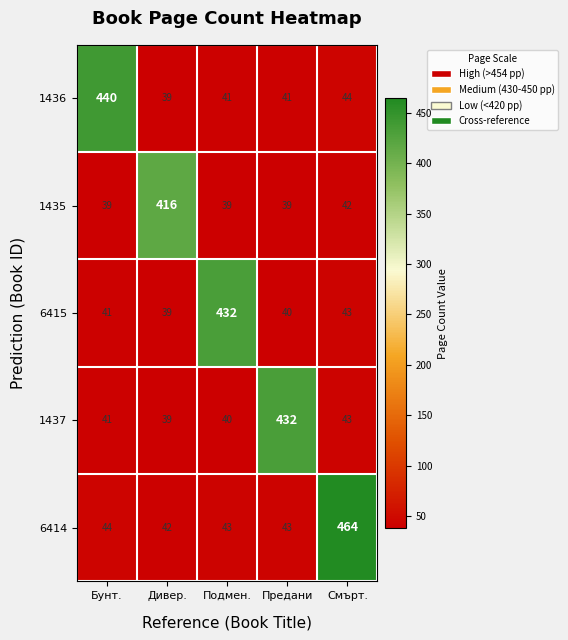

What is the average value of the 6415 series?

119